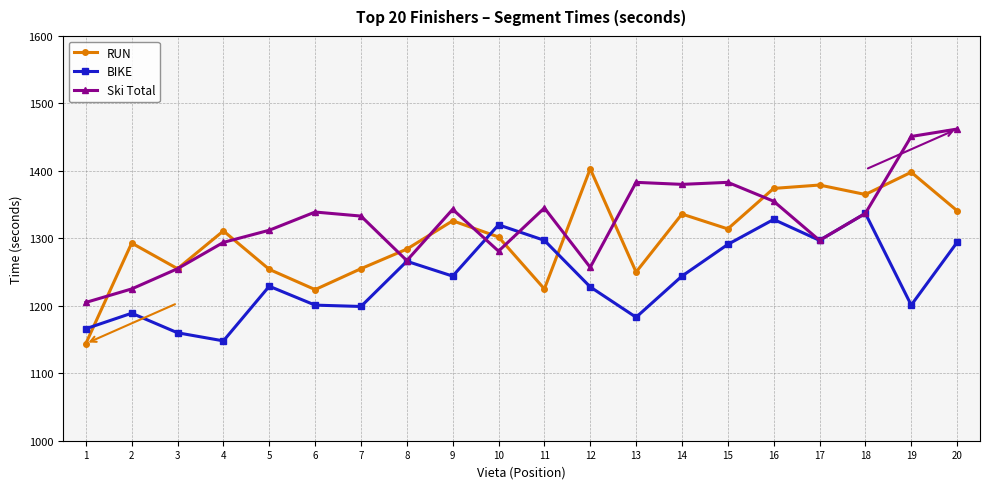

Which series ends up on top after the final intersection of RUN and Ski Total?

Ski Total